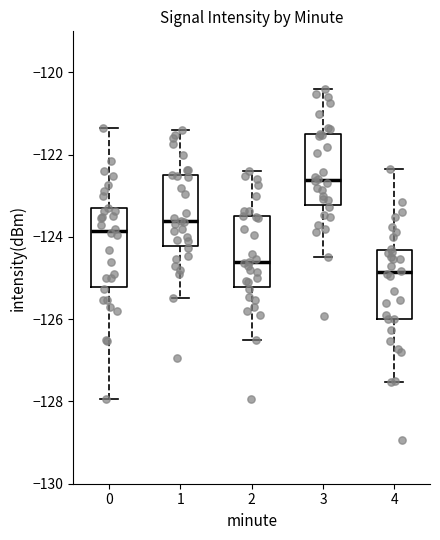

Where is the lower edge of the box at x = 1 on the y-axis? The values are not printed on the chart, so give them approximately, as read against the axis.

-124.2